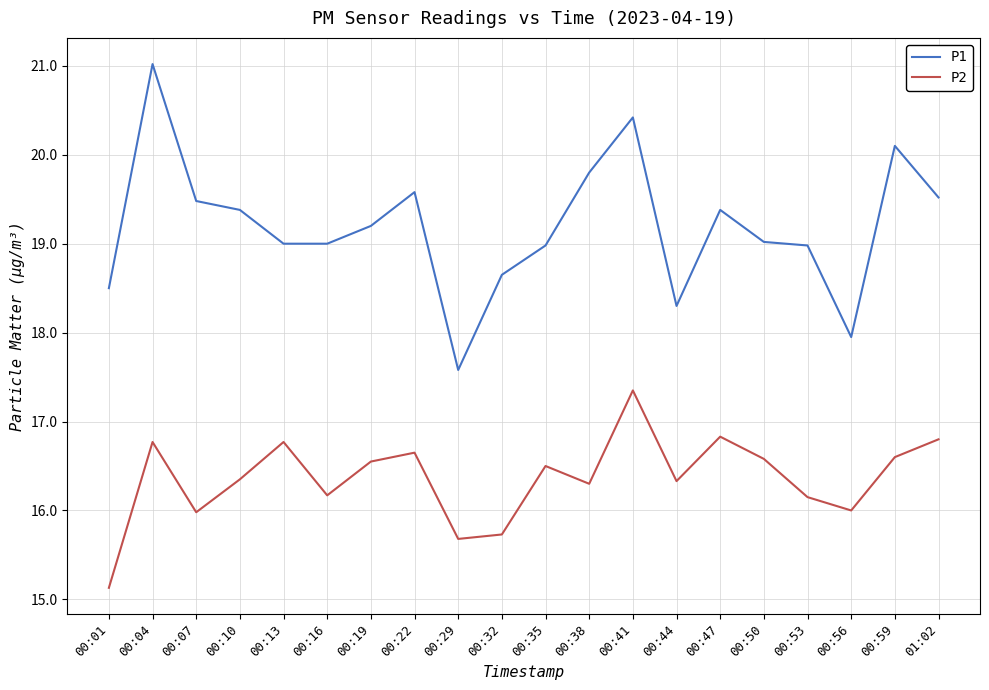

How many series are shown in this chart?

2